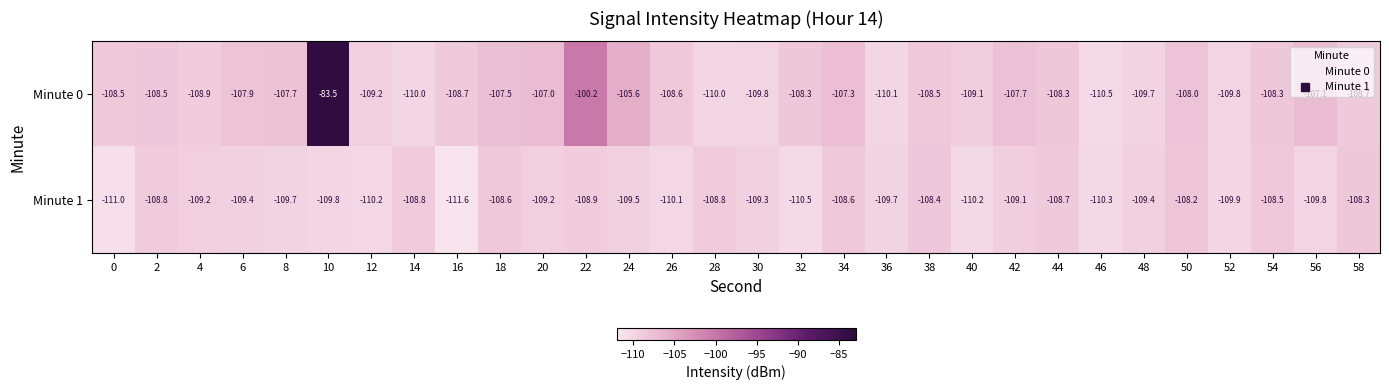

Is it true that Minute 1 equals -26.6 at 4?

False